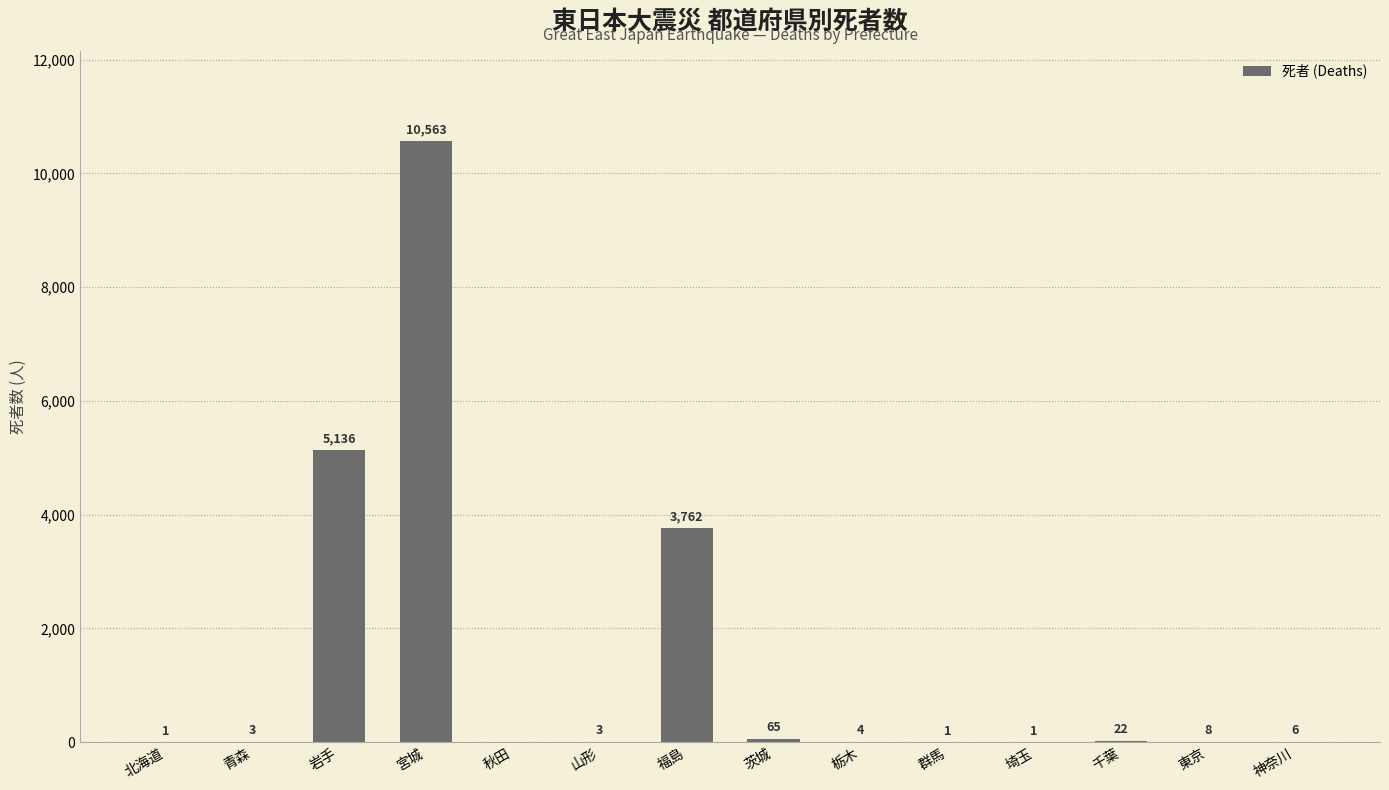

Where does the data first go above 6?

岩手